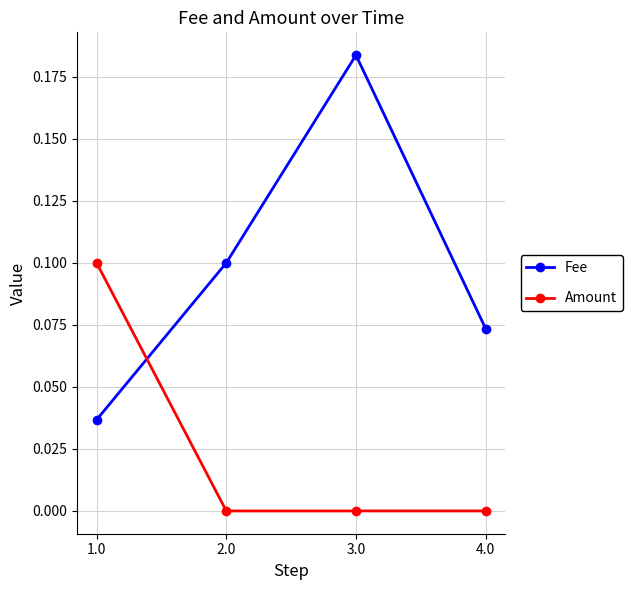

What is the label of the 2nd point from the left?

2.0